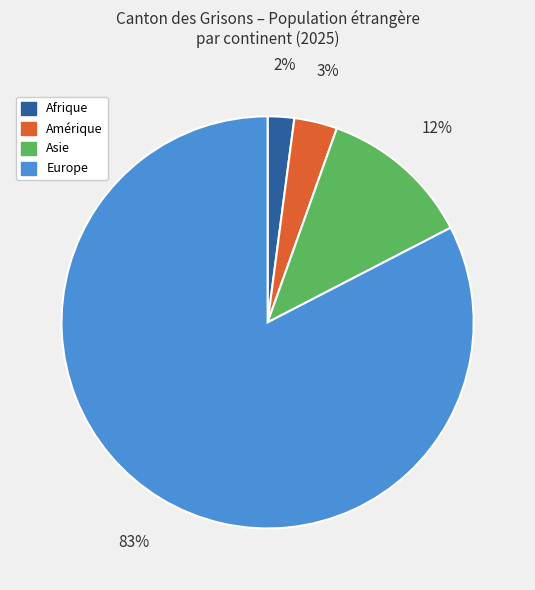

Which has a higher value, Amérique or Asie?

Asie